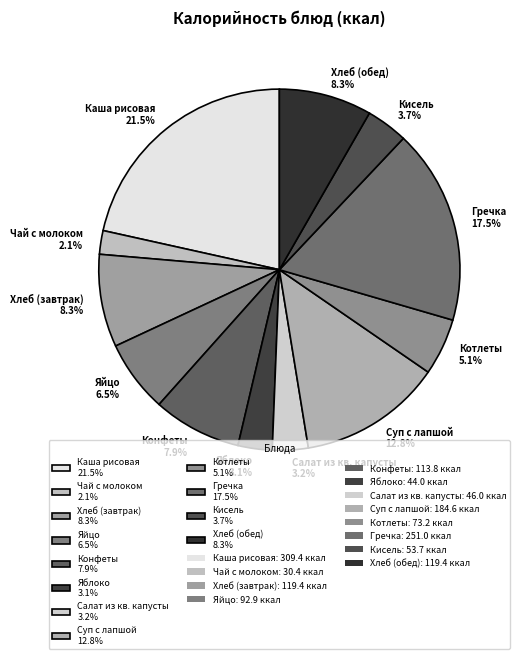

How many segments does this pie chart have?

12